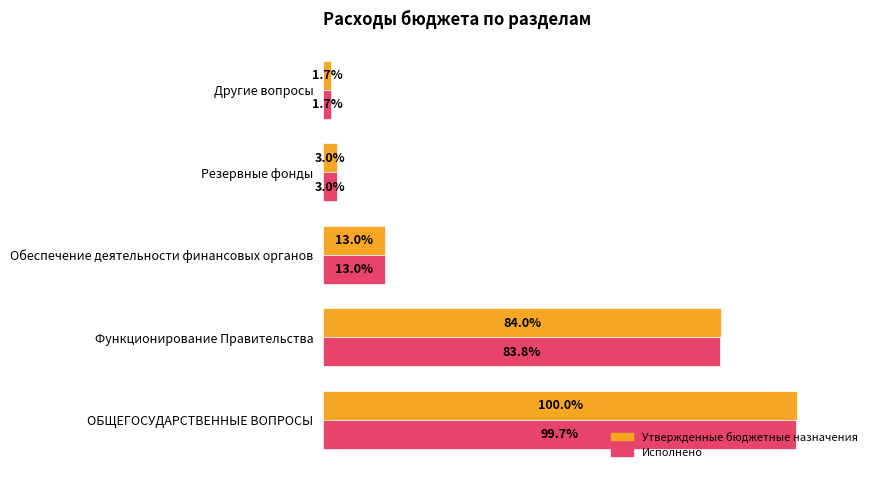

Rank the categories by Исполнено value from highest to lowest.

ОБЩЕГОСУДАРСТВЕННЫЕ ВОПРОСЫ, Функционирование Правительства, Обеспечение деятельности финансовых органов, Резервные фонды, Другие вопросы